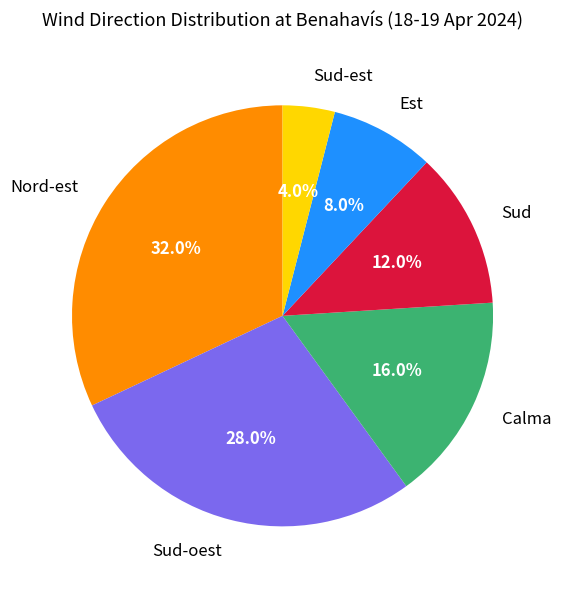

Count the number of slices in the pie.

6